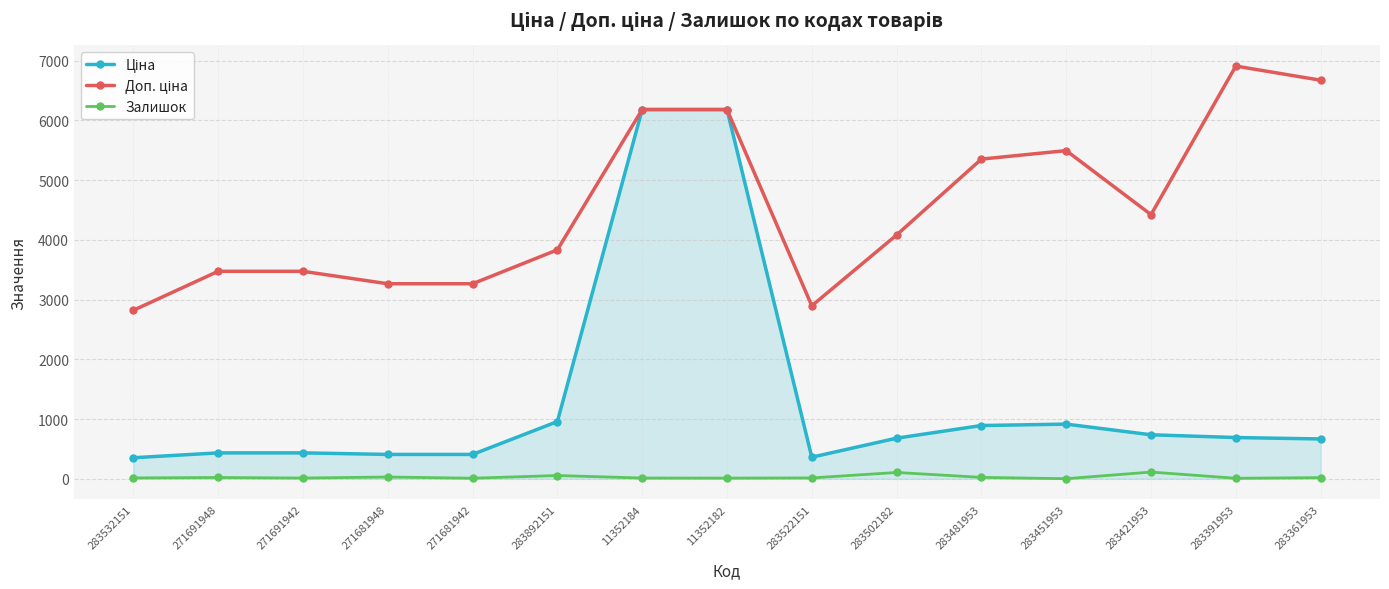

What is the label of the 8th point from the left?

11352182